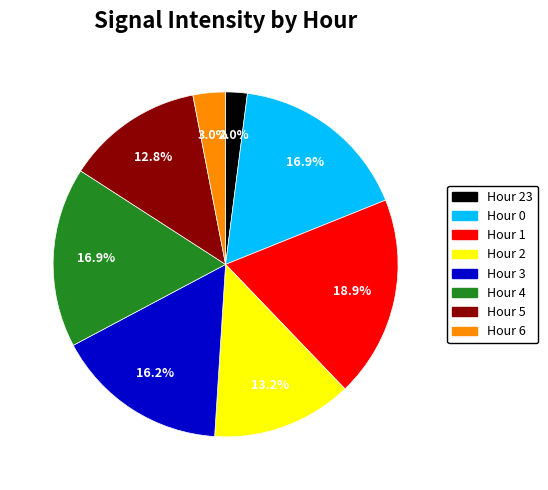

How many segments does this pie chart have?

8